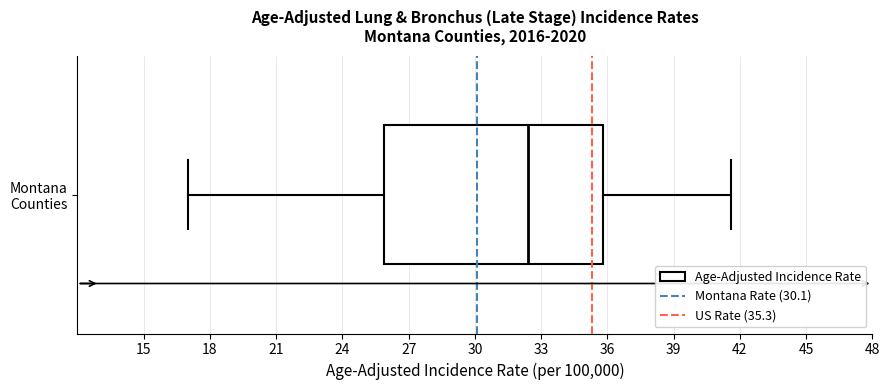

Transcribe this box plot: give where the median line is, the range the box spans, and where the two whiskers end, as read against the x-axis. The values are not printed on the chart, so give them approximately, as read against the axis.

median 32.5, box 26.0 to 36.0, whiskers 17.0 to 41.5